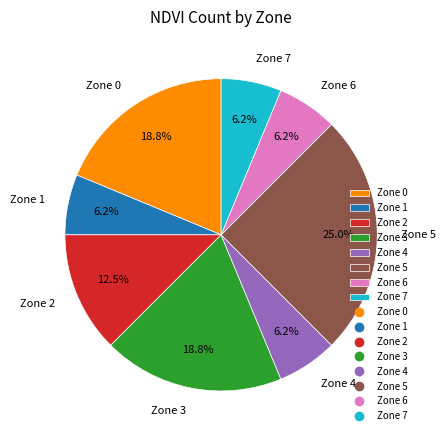

Combined, do Zone 1 and Zone 4 account for over 50%?

No